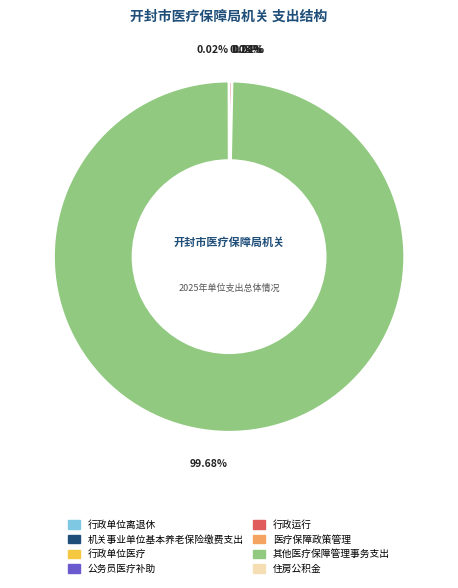

Which category has the biggest portion of the pie?

其他医疗保障管理事务支出